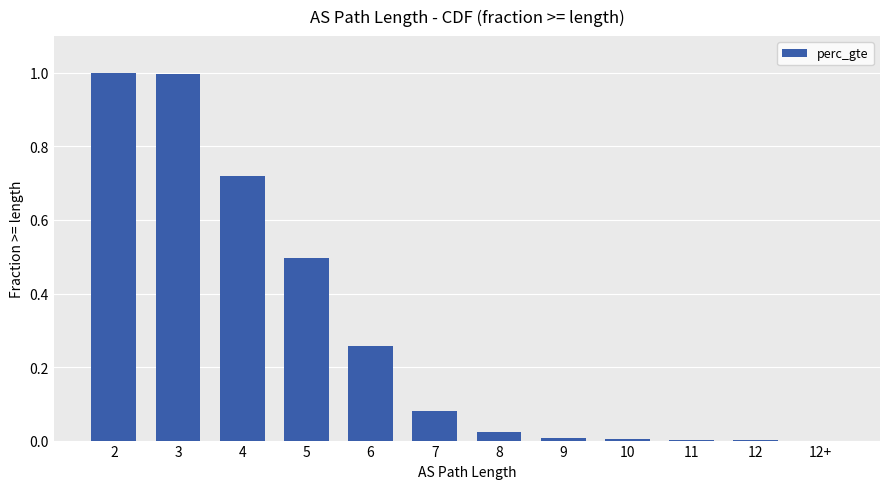

Which has a higher value, 6 or 10?

6